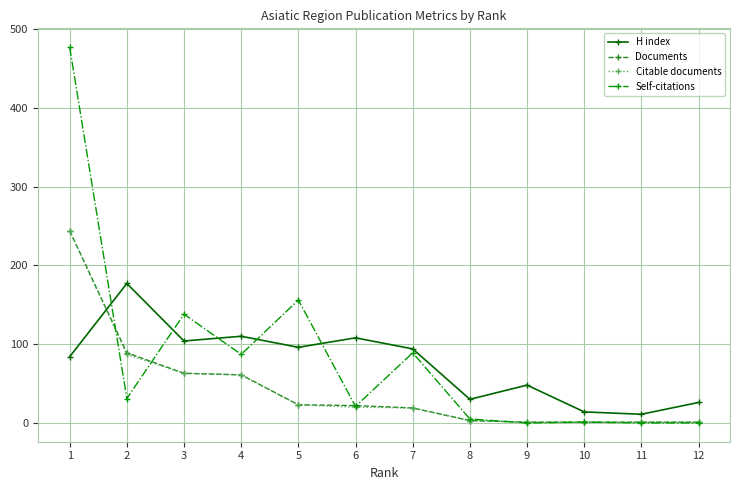

Which category has the highest value in the Citable documents series?

1